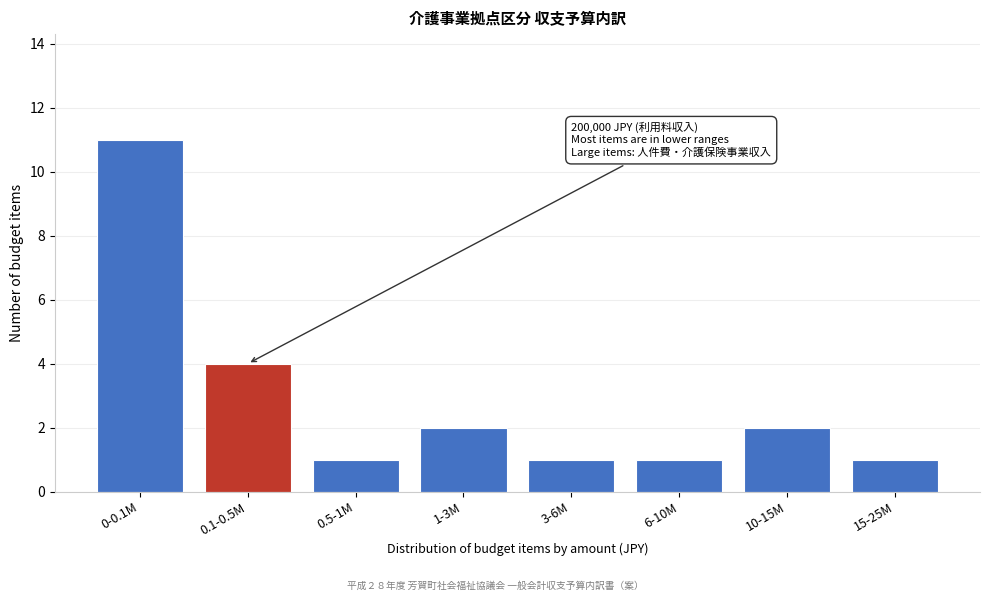

Reading right to left, list all the values displayed in this chart.

1	2	1	1	2	1	4	11